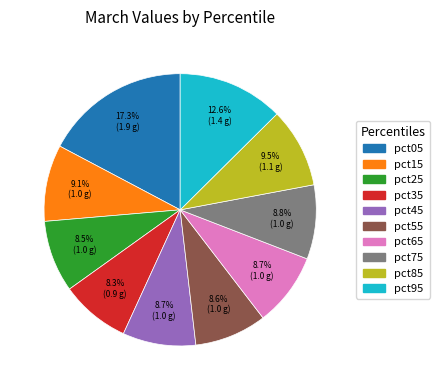

How much of the chart is everything except pct25?

91.5%